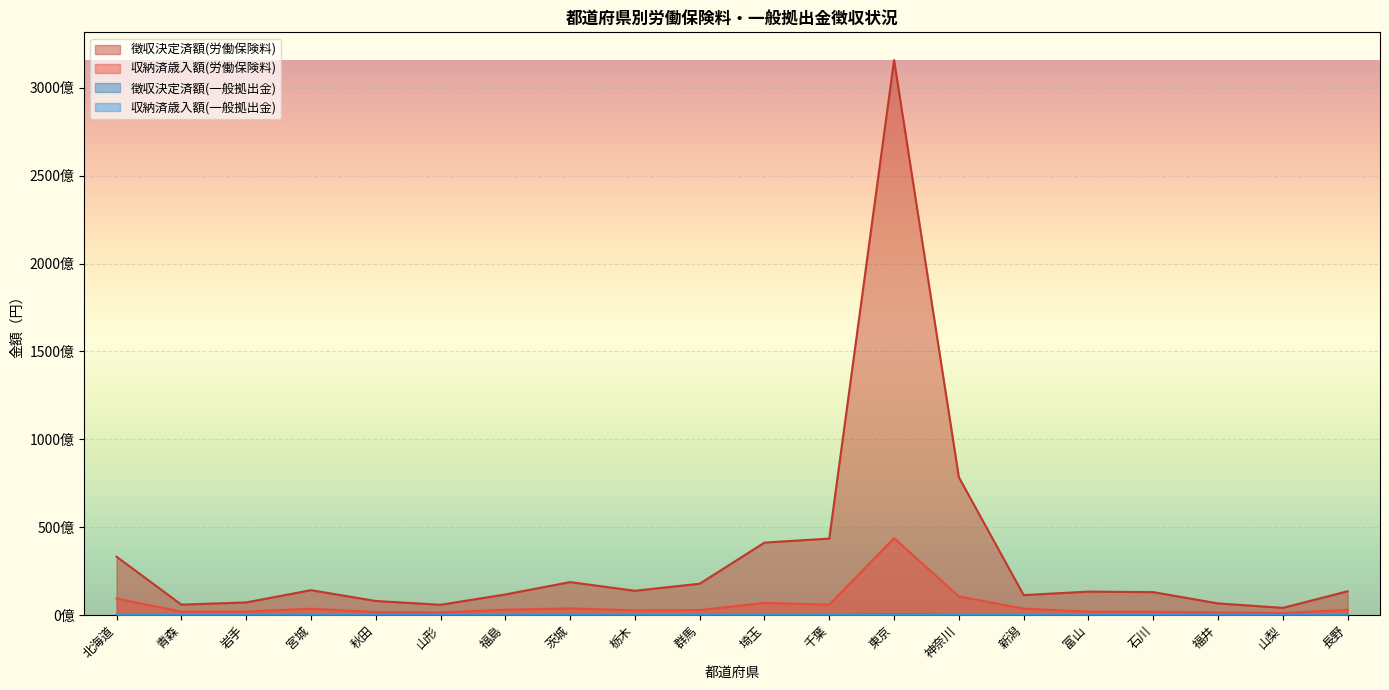

Which category has the lowest value in the 収納済歳入額(労働保険料) series?

山梨